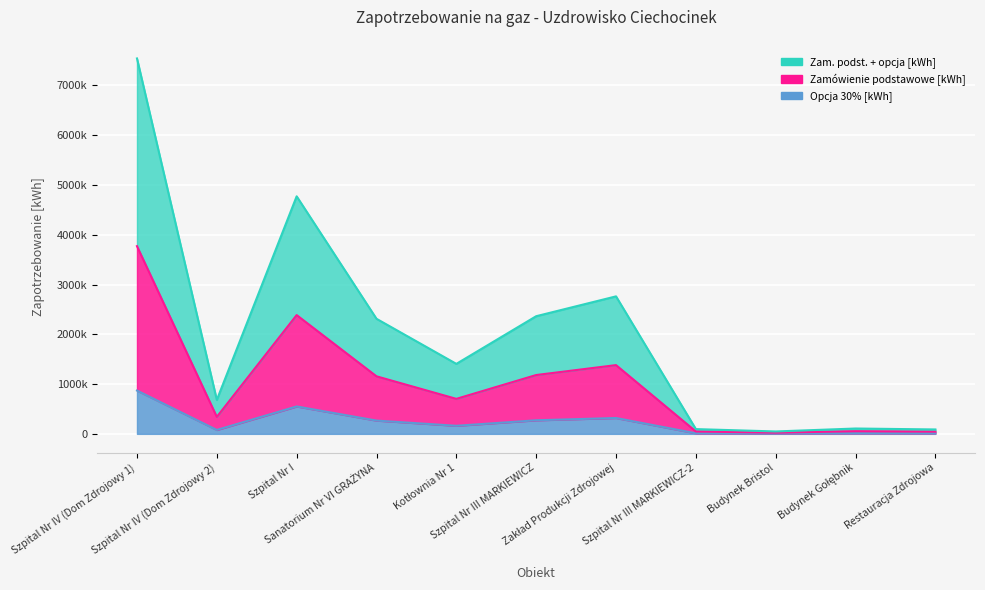

List the series in order of their overall mean, lowest first.

Opcja 30% [kWh], Zamówienie podstawowe [kWh], Zam. podst. + opcja [kWh]